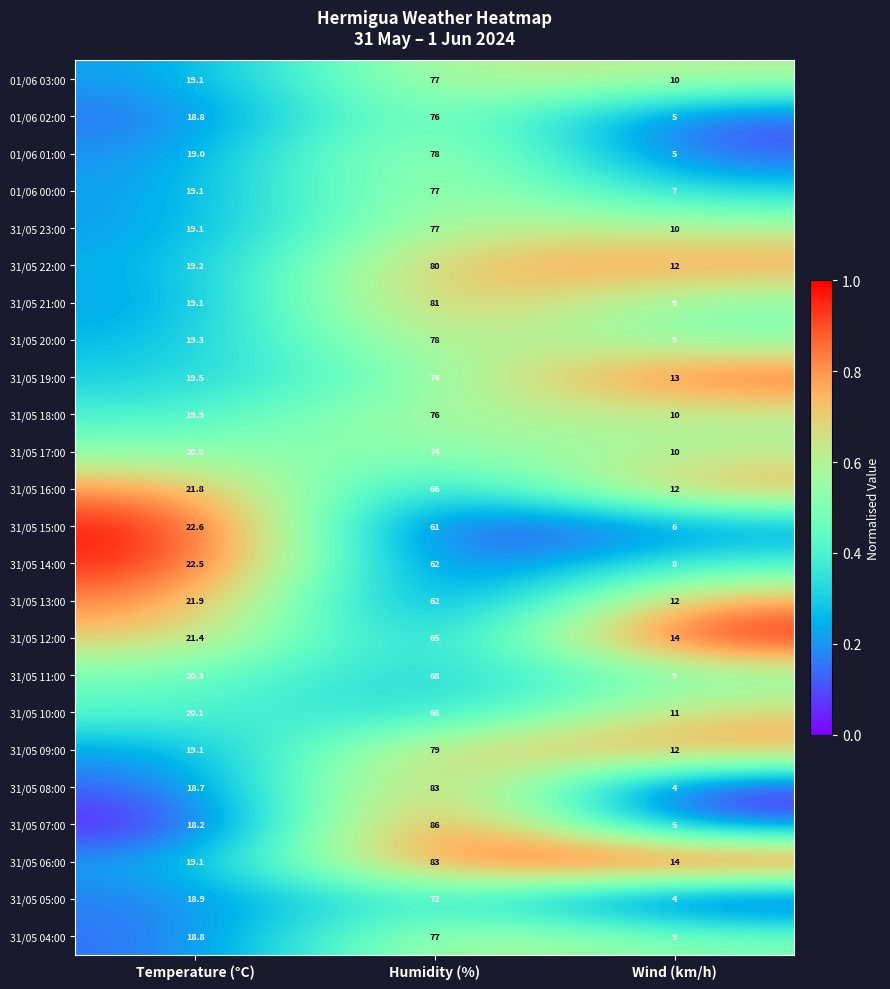

Which series has the largest range (max minus min)?

31/05 07:00